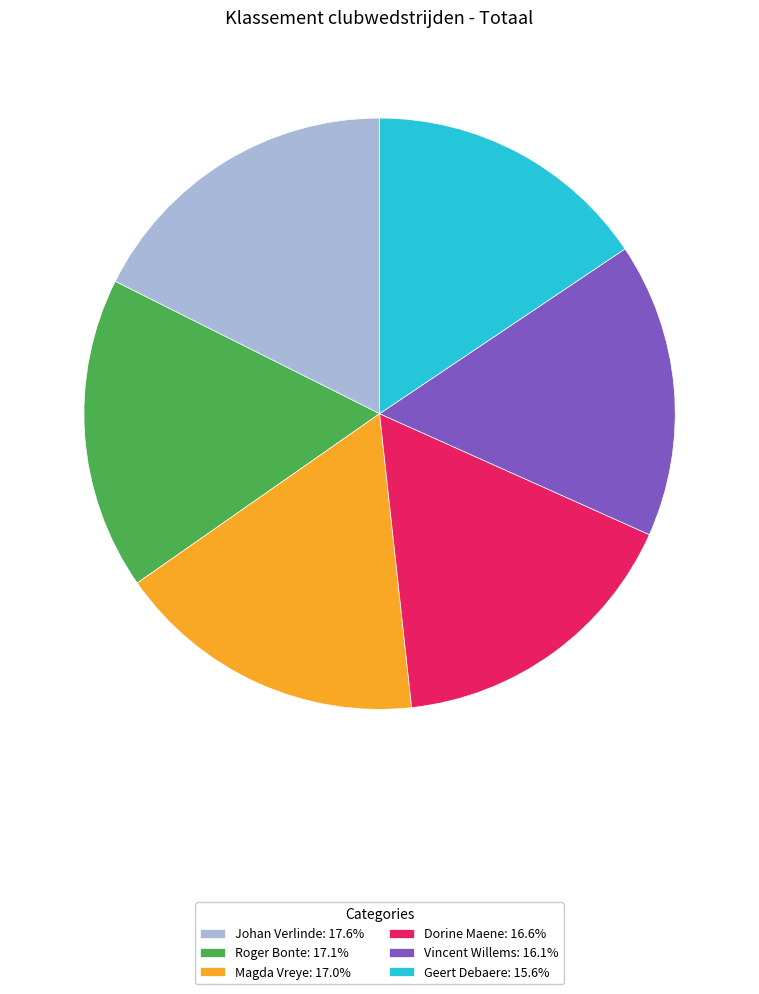

Which category has the biggest portion of the pie?

Johan Verlinde